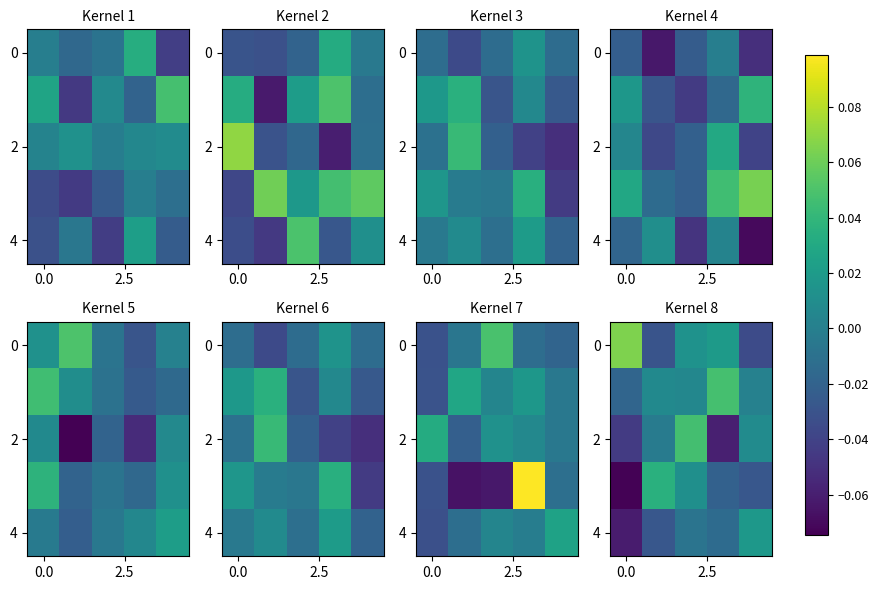

What is the difference between the highest and lowest values at 2?

0.1